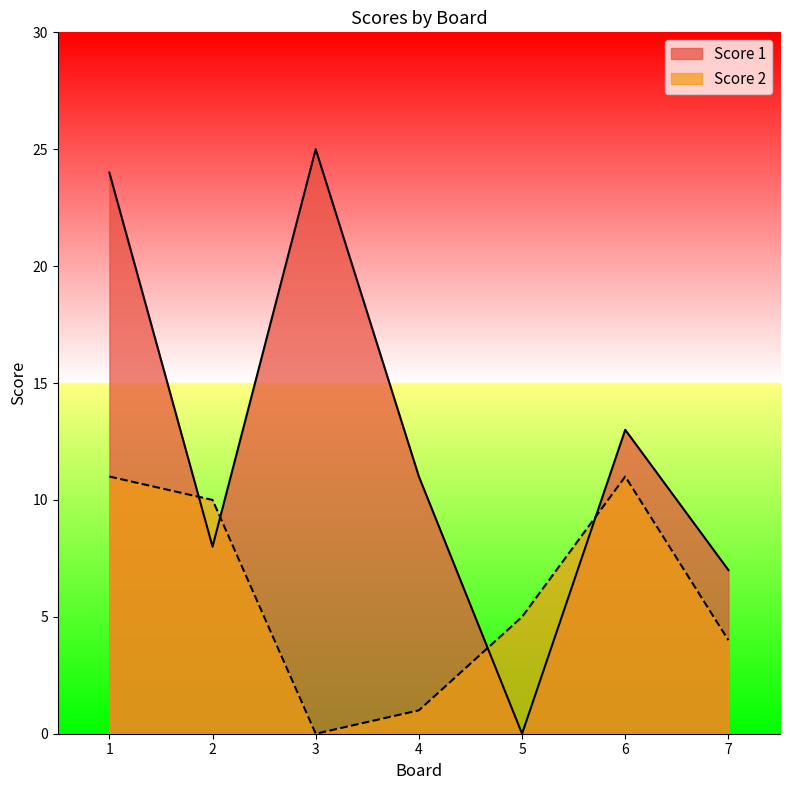

What is the difference between the second highest and second lowest values in the Score 1 series?

17